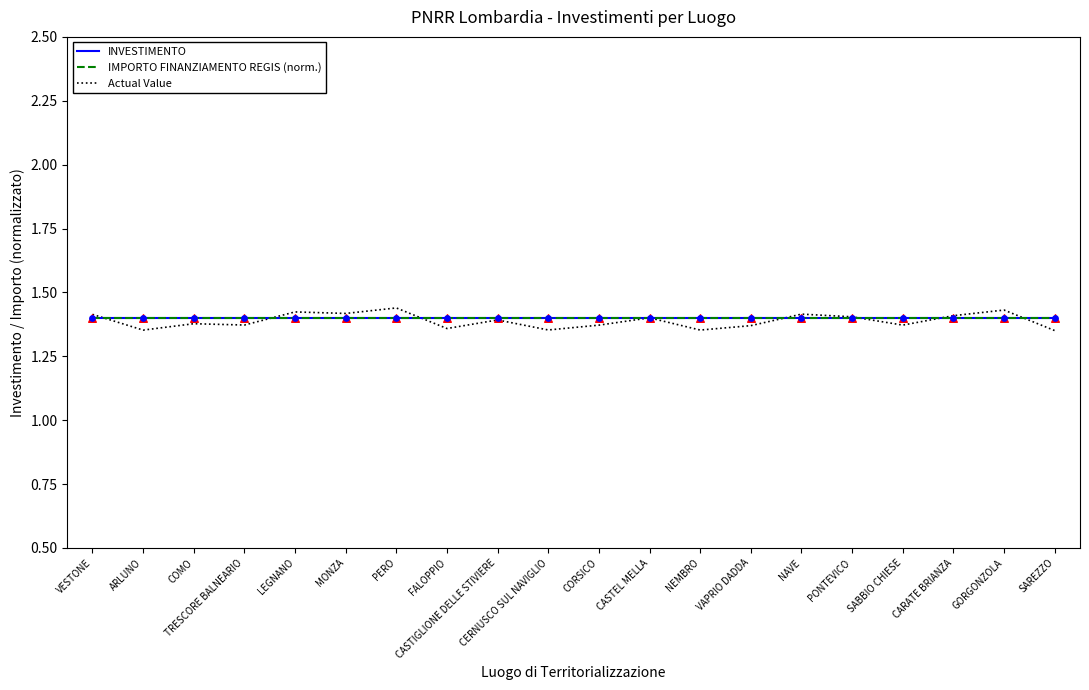

At how many categories does at least one series exceed 1?

20